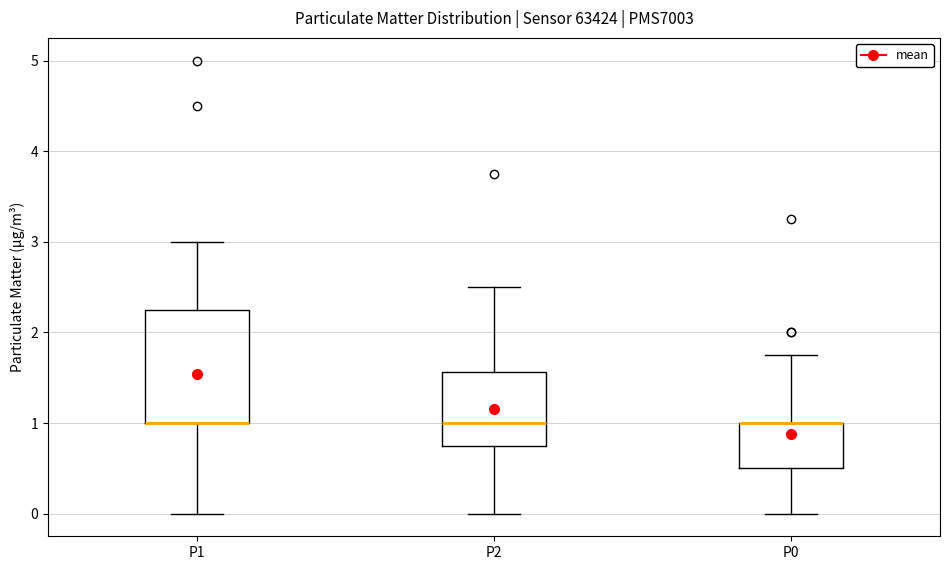

Reading left to right, transcribe this box plot: for each box, give where its median line is, the range the box spans, and where its two whiskers end, as read against the y-axis. The values are not printed on the chart, so give them approximately, as read against the axis.

P1: median 1.0 (drawn on the box's lower edge), box 1.0 to 2.3, whiskers 0.0 to 3.0
P2: median 1.0, box 0.8 to 1.6, whiskers 0.0 to 2.5
P0: median 1.0 (drawn on the box's upper edge), box 0.5 to 1.0, whiskers 0.0 to 1.8